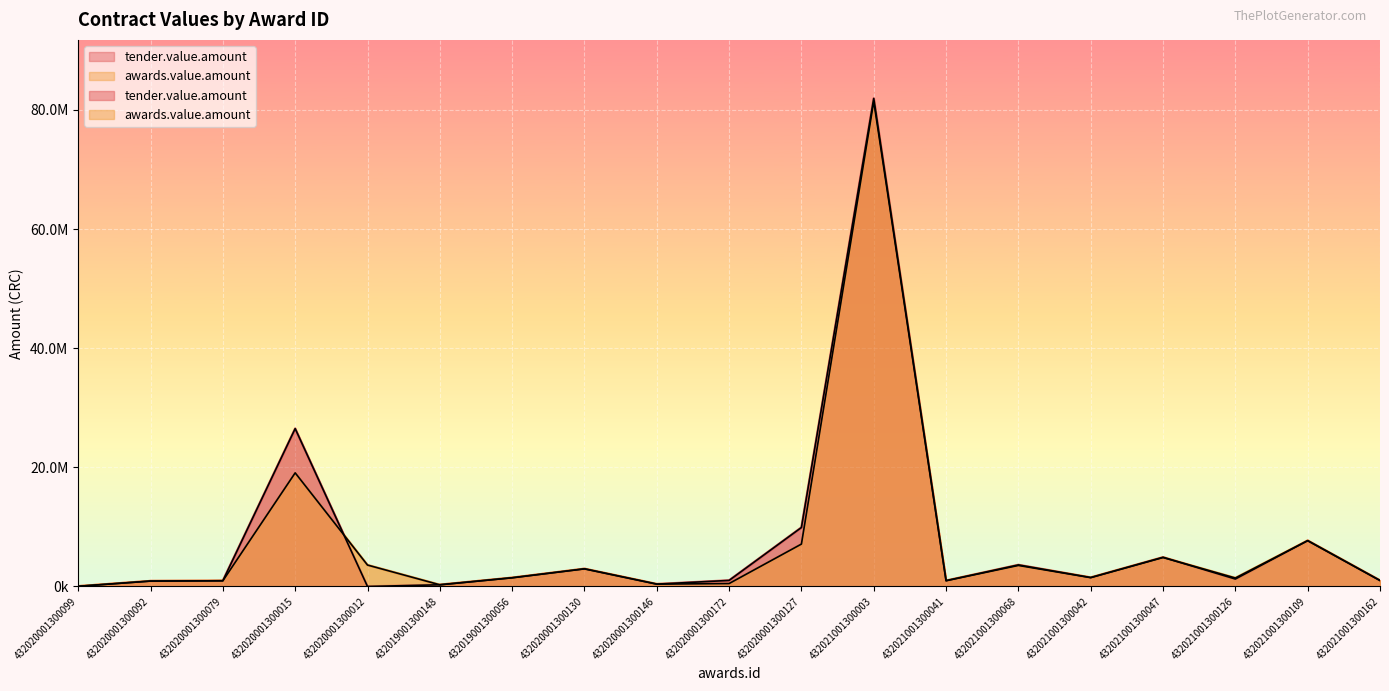

How many data points in tender.value.amount are less than 1254600?

9